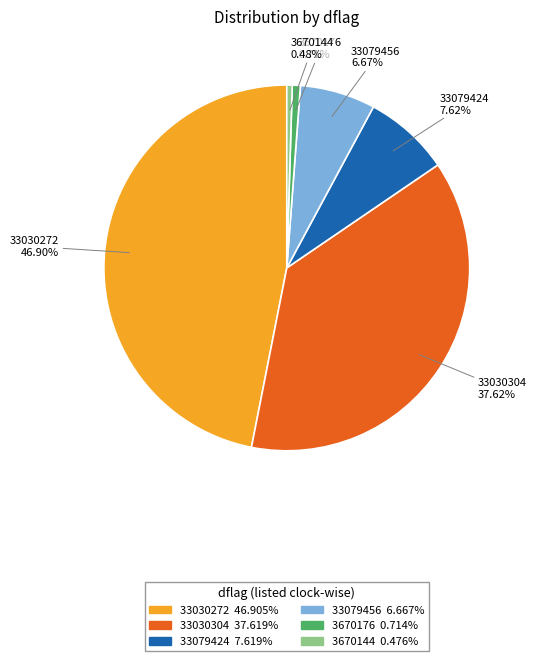

Is there any slice that represents more than half of the pie?

No